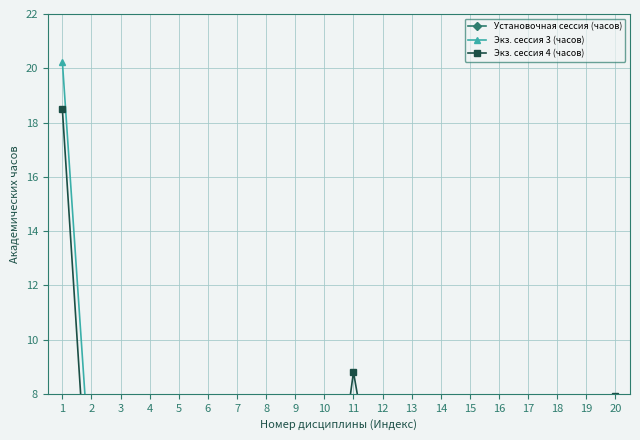

Where is the first local maximum for Экз. сессия 3 (часов)?

6